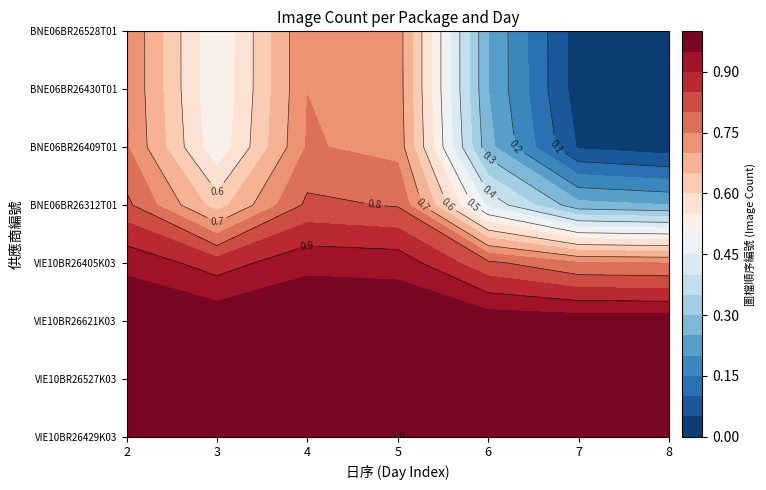

True or false: BNE06BR26528T01 has a value of 0 at 6.

False